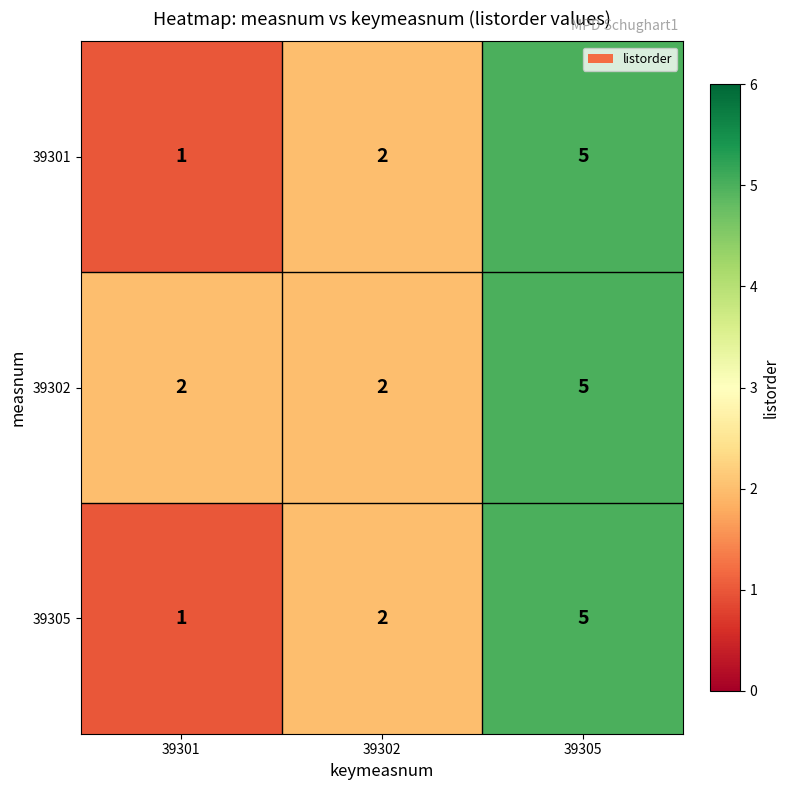

Rank the categories by 39301 value from lowest to highest.

39301, 39302, 39305